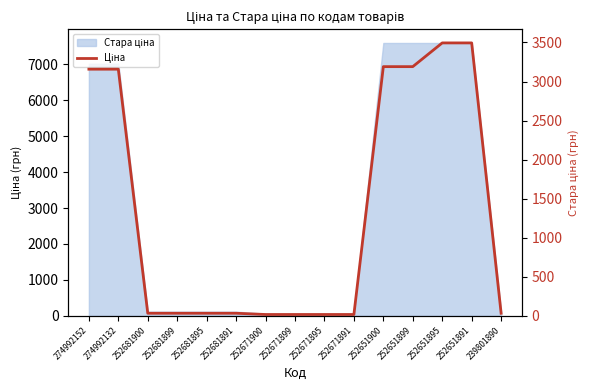

What is the difference between the maximum and minimum values?

3478.4